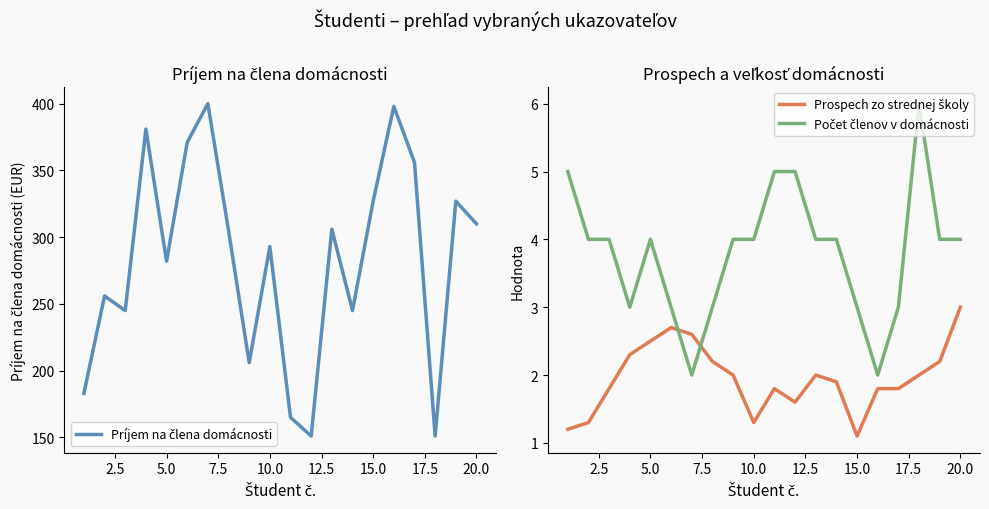

True or false: Počet členov v domácnosti and Prospech zo strednej školy intersect in this chart.

True